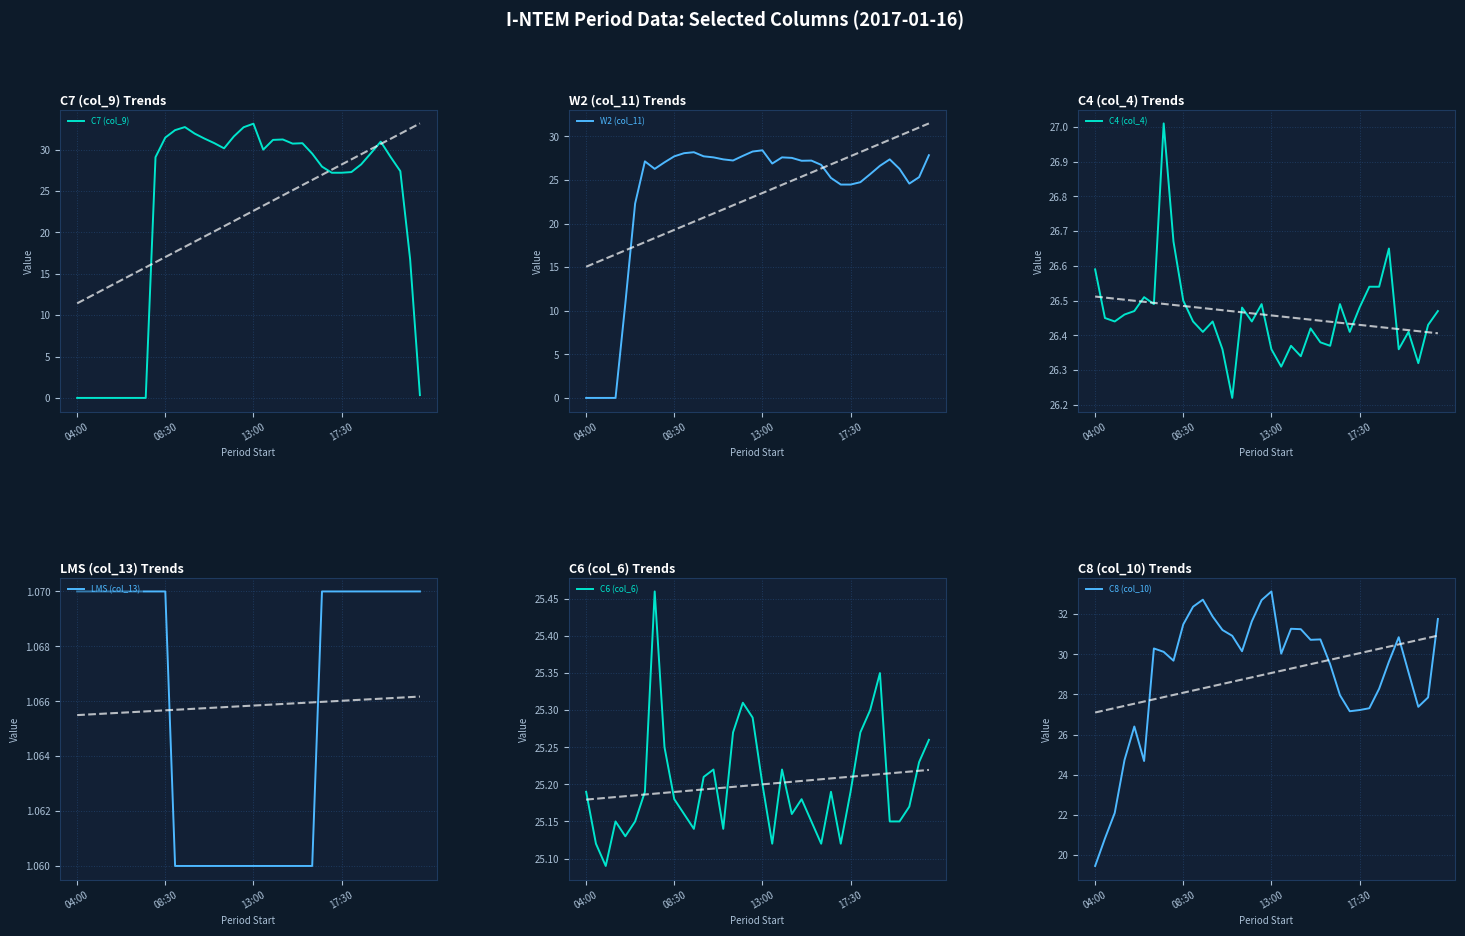

Which series has the largest total across all categories?

C8 (col_10)